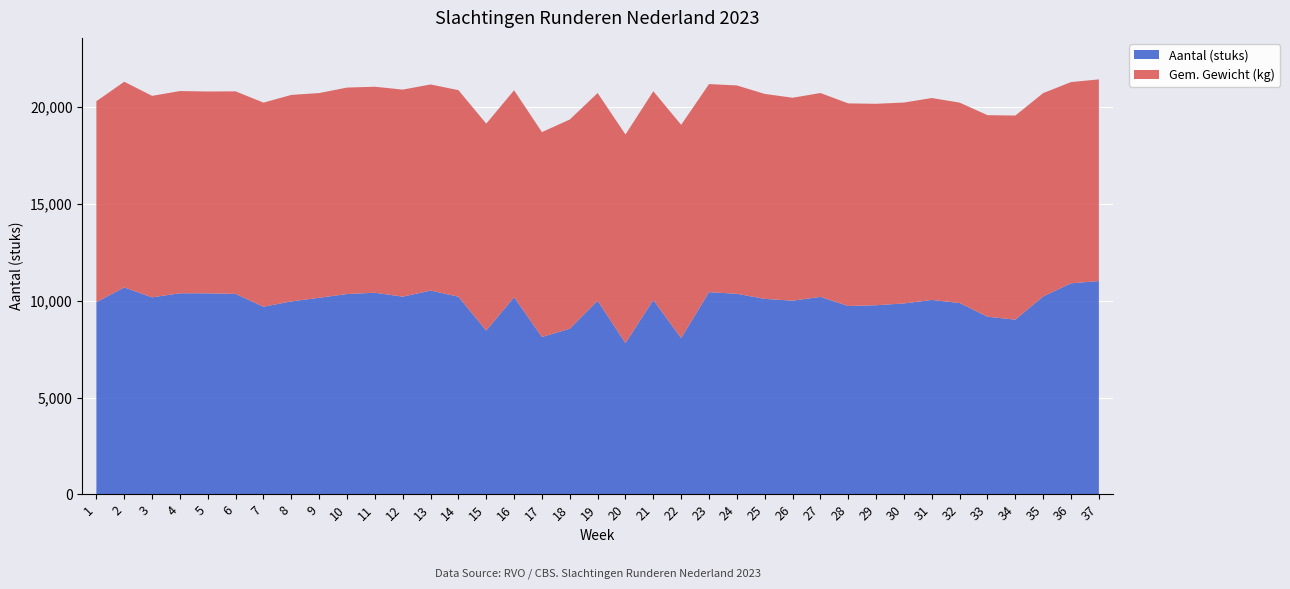

Reading left to right, extract all data points from this chart.

Aantal (stuks): 9926.0	10687.0	10174.0	10386.0	10382.0	10353.0	9689.0	9966.0	10152.0	10347.0	10413.0	10211.0	10525.0	10210.0	8458.0	10183.0	8129.0	8553.0	10000.0	7809.0	10041.0	8071.0	10443.0	10358.0	10096.0	10002.0	10200.0	9728.0	9767.0	9860.0	10042.0	9881.0	9175.0	9023.0	10222.0	10902.0	11014.0
Gem. Gewicht (kg): 324.9	332.6	325.8	327.0	326.4	327.6	330.1	333.9	331.1	333.8	333.1	334.8	333.3	334.0	334.7	334.6	331.3	338.4	335.9	337.4	337.5	344.8	336.5	336.9	331.5	328.2	329.6	327.6	325.8	324.9	326.5	324.1	325.9	330.1	328.8	325.4	326.2